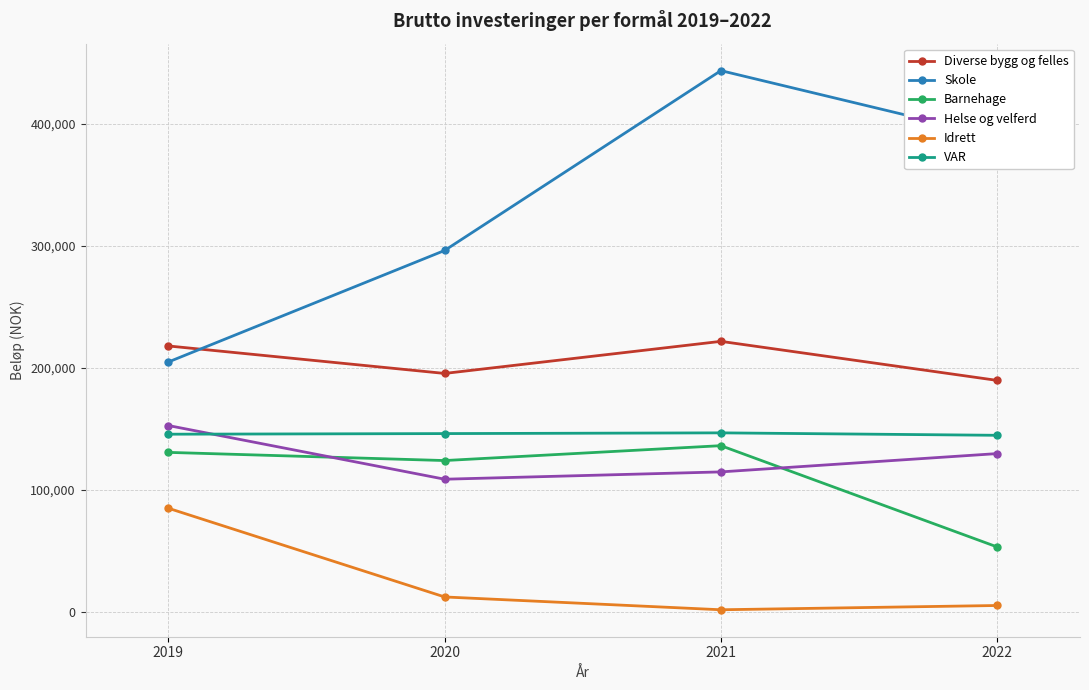

At which category is the sum across all series the highest?

2021